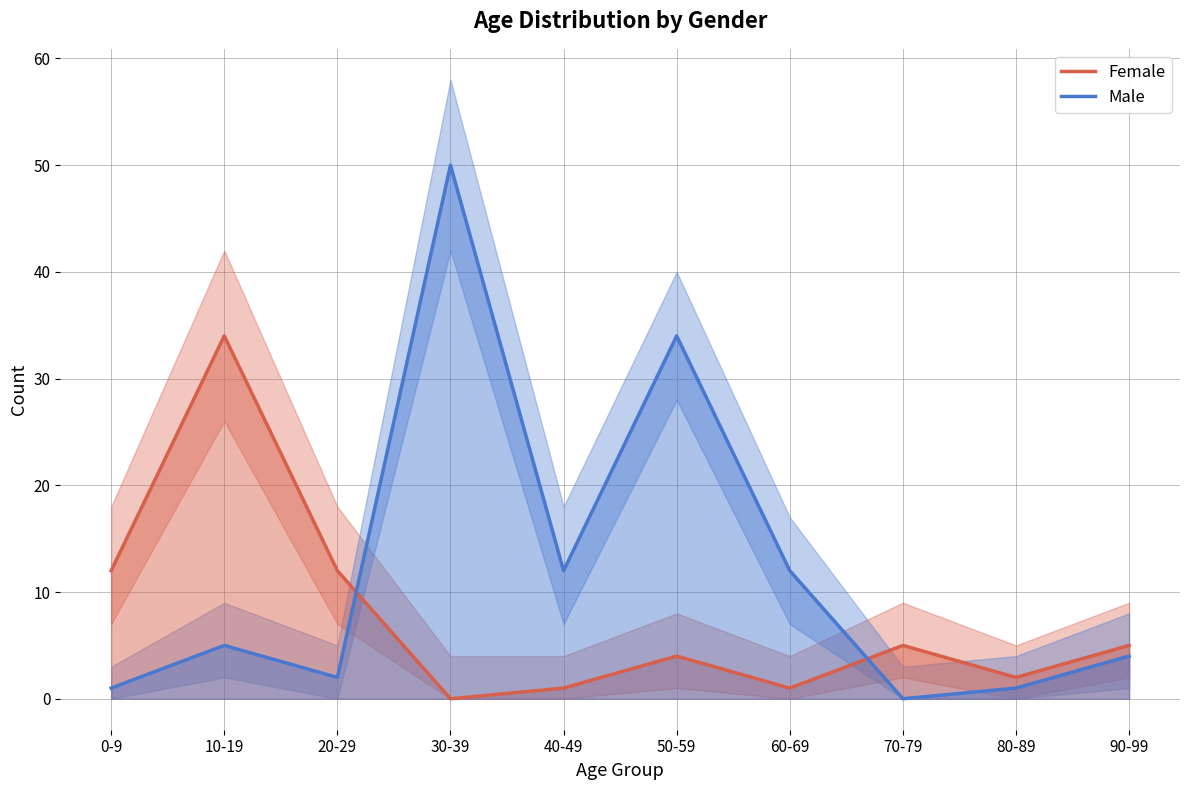

What is the label of the 9th point from the left?

80-89